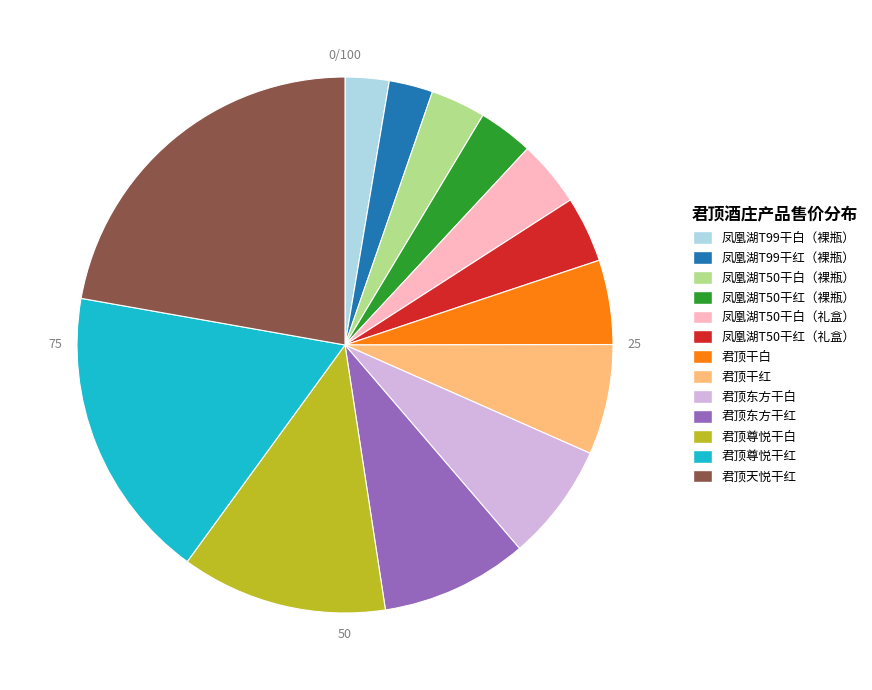

Do 君顶尊悦干白 and 君顶干白 together represent more than half of the pie?

No